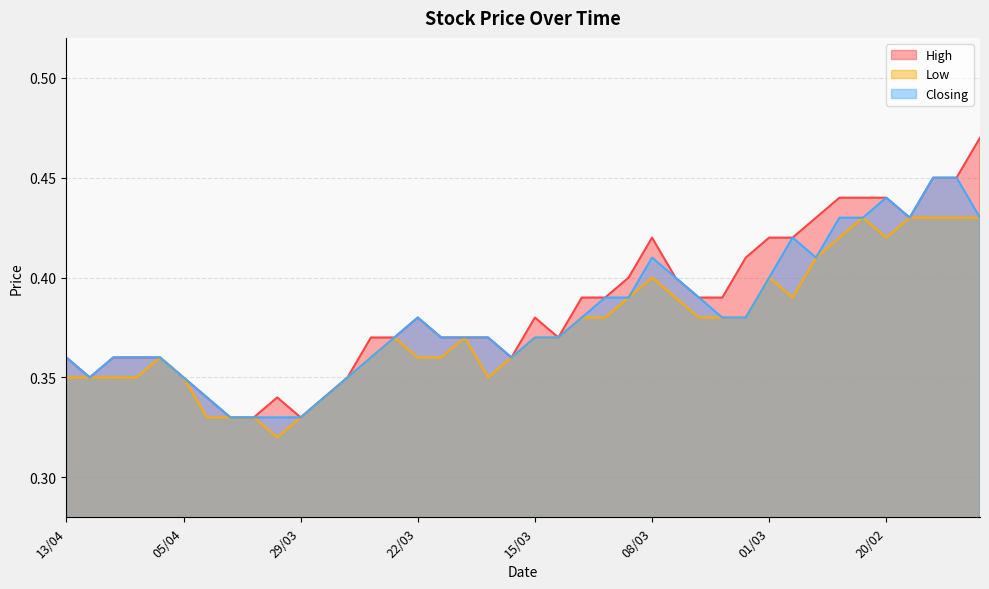

List the series in order of their overall mean, highest first.

High, Closing, Low